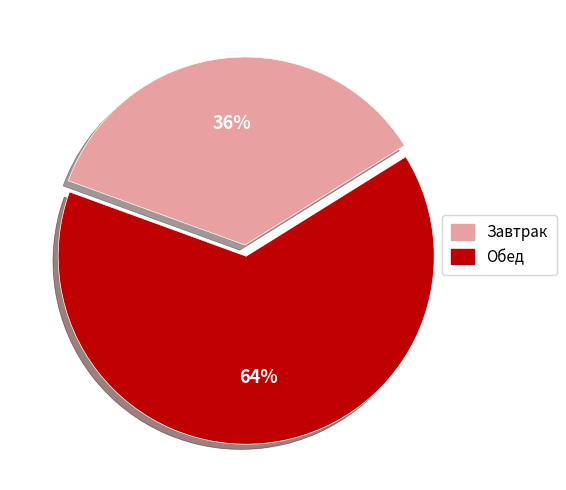

Approximately how many times larger is the value at Завтрак compared to Обед?

0.6